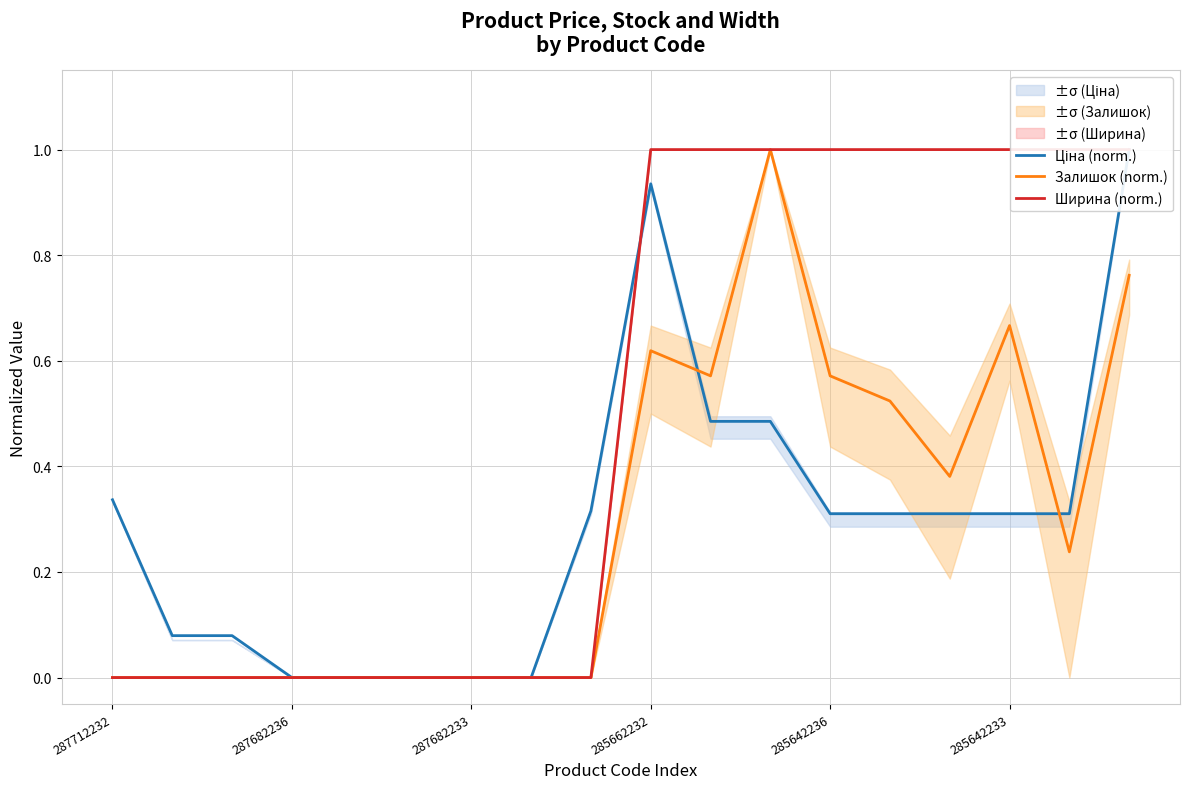

What is the difference between the highest and lowest values at 287712232?

0.3